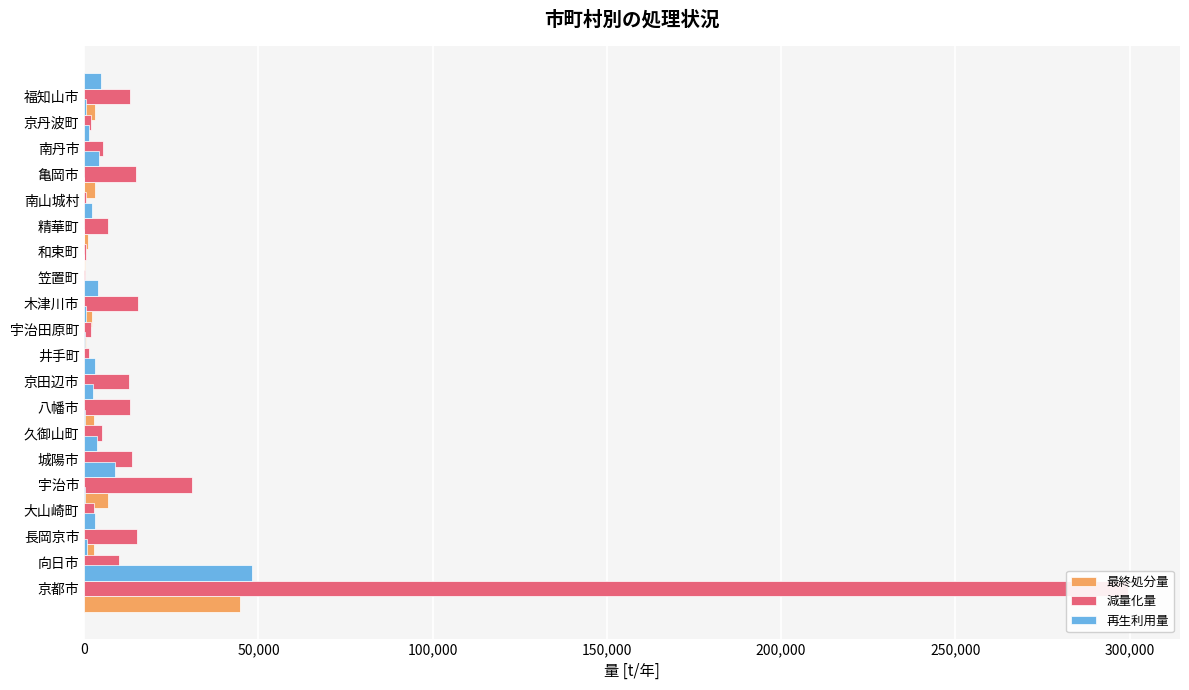

Count the number of data series in this chart.

3